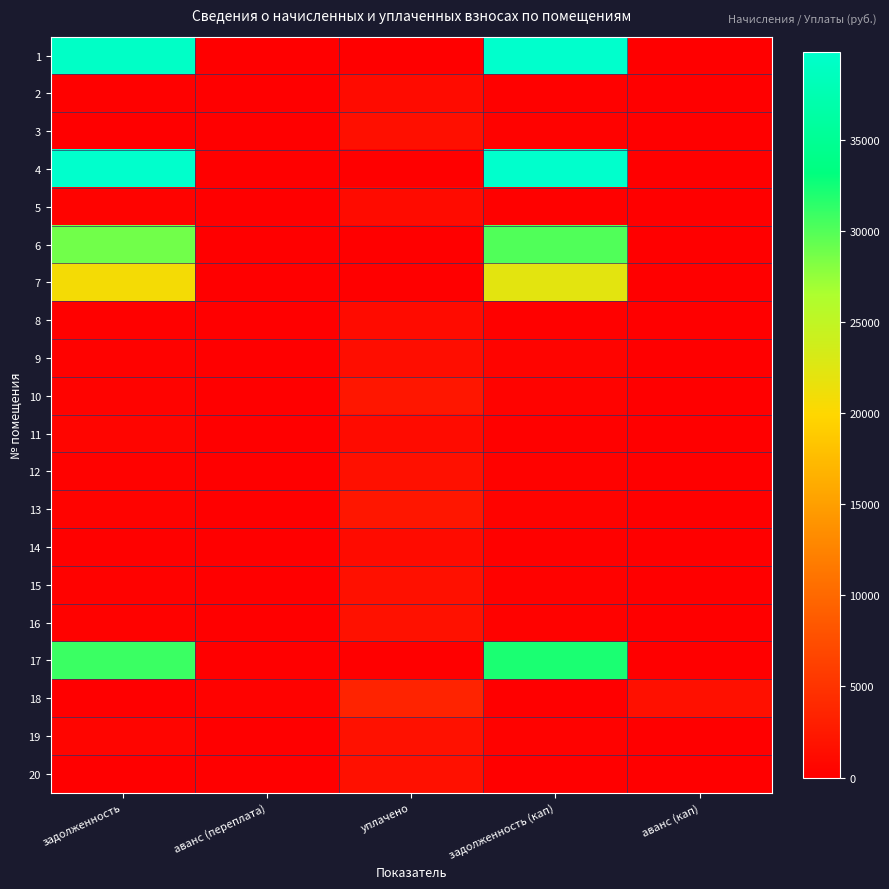

At which category is the sum across all series the highest?

задолженность (кап)